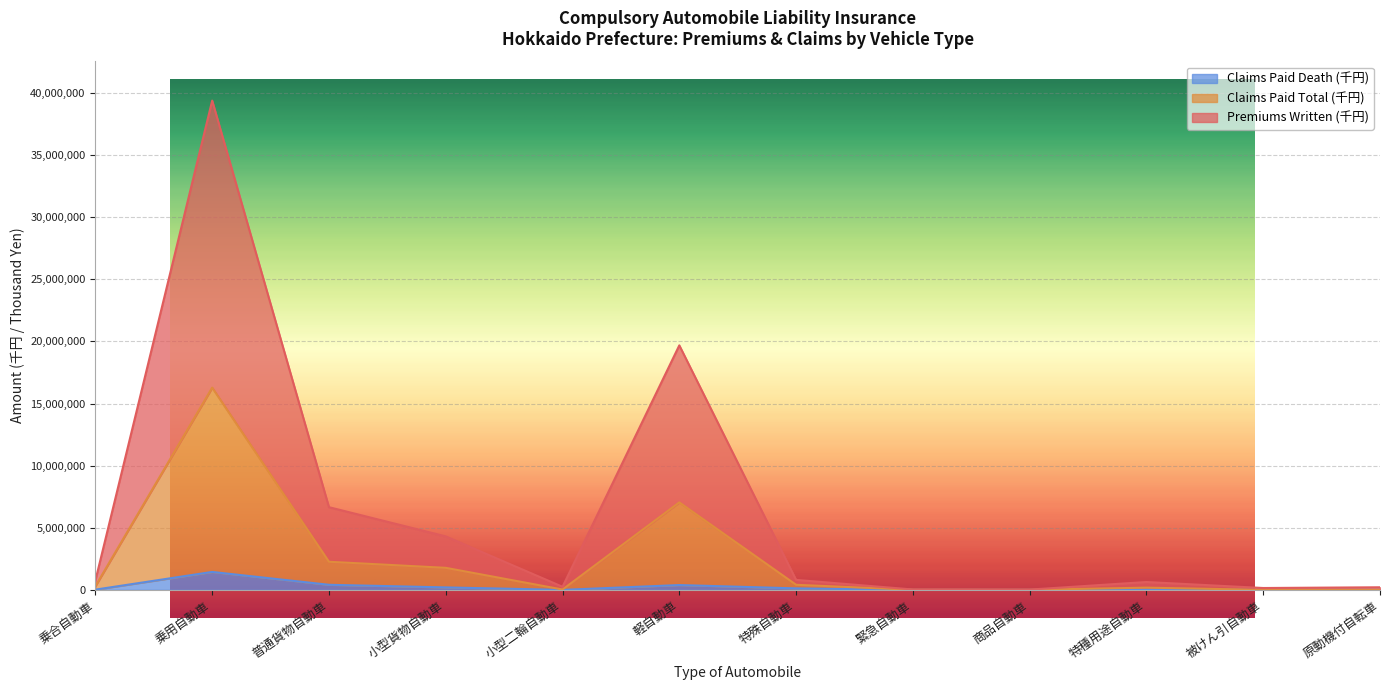

True or false: Claims Paid Death (千円) and Claims Paid Total (千円) cross at least once.

False